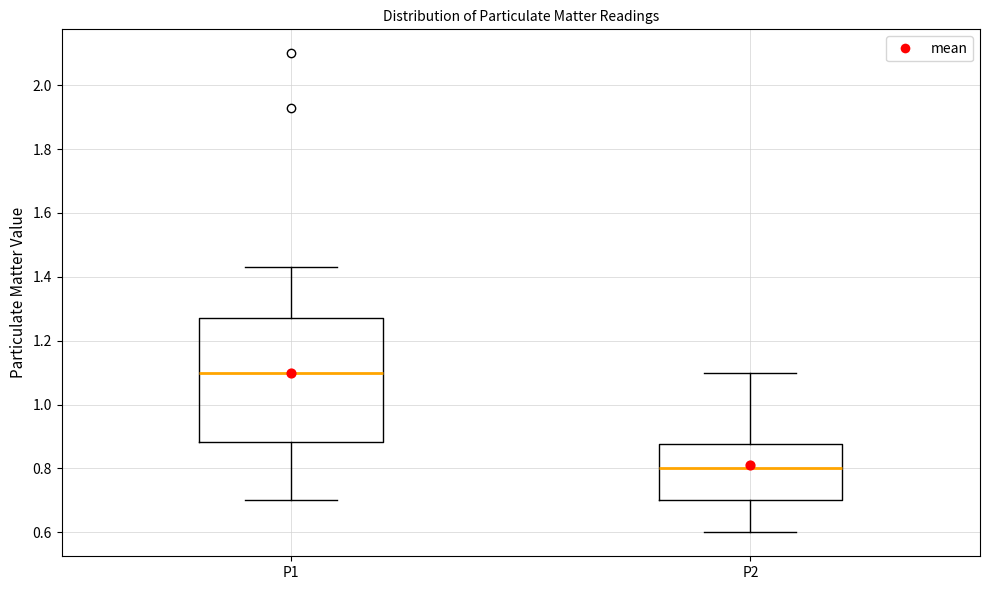

Which box's median line is the lowest?

P2